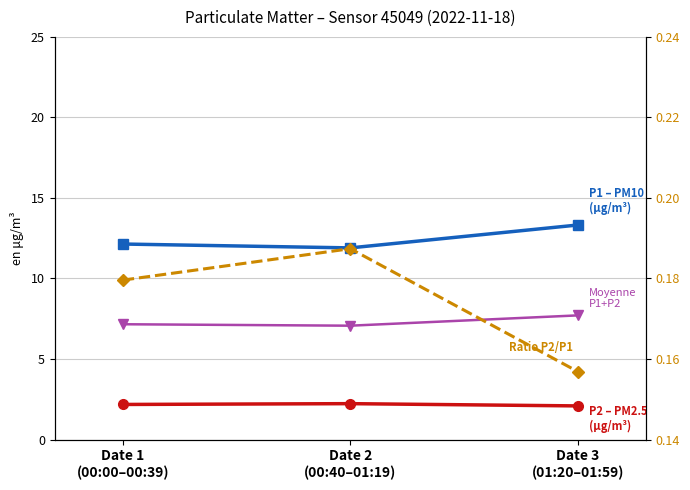

Which has a higher value, Date 2
(00:40–01:19) or Date 3
(01:20–01:59)?

Date 3
(01:20–01:59)